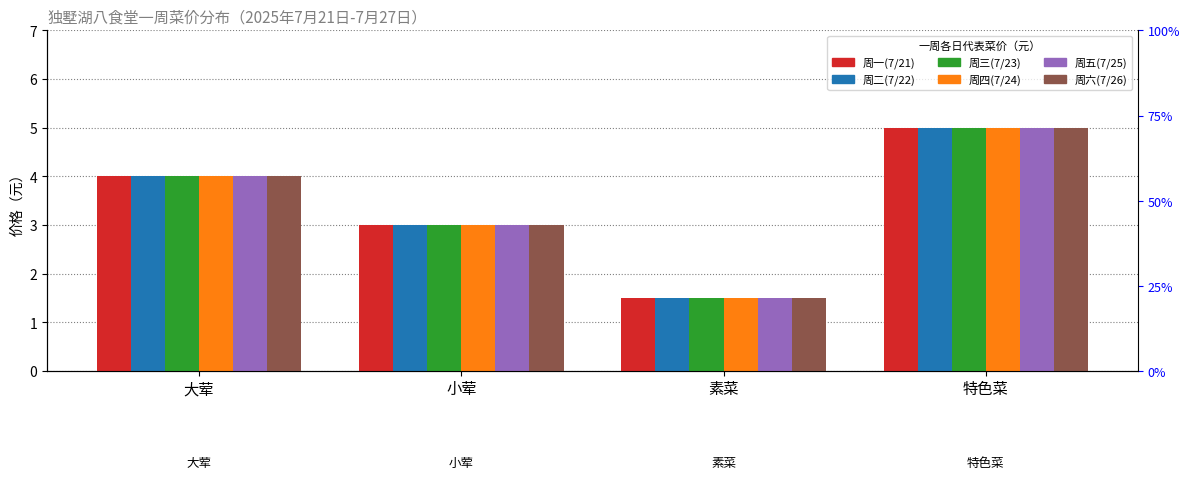

What is the average value of the 周五(7/25) series?

3.4